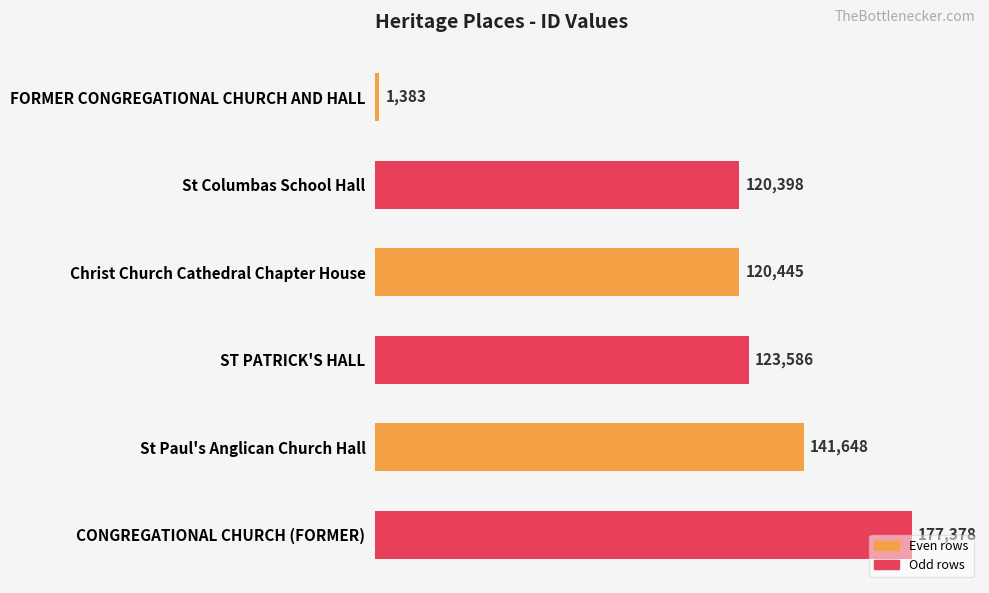

True or false: the data shows 120398 at St Columbas School Hall.

True